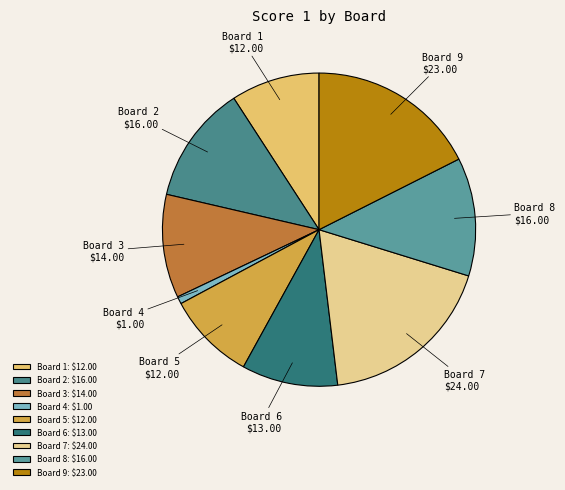

What is the ratio of the value at Board 8 to the value at Board 1?

1.3